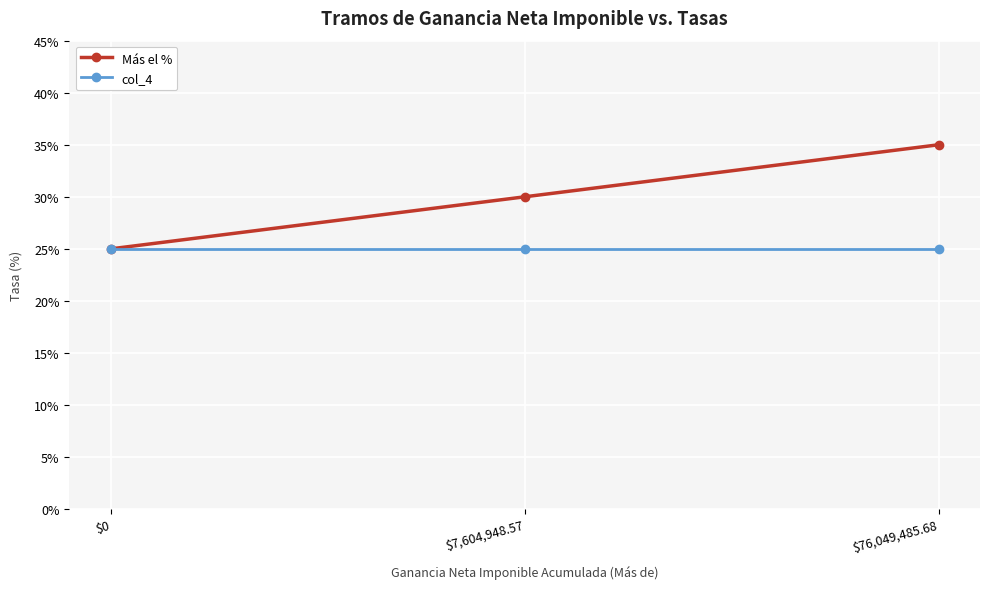

Which series has the largest total across all categories?

Más el %